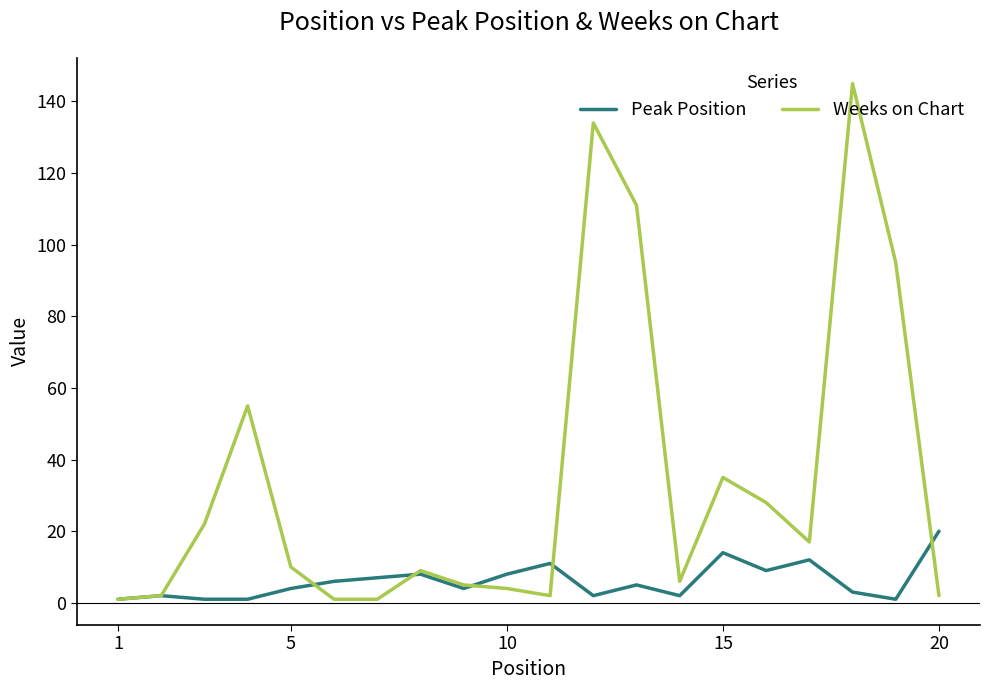

Which series has the largest total across all categories?

Weeks on Chart